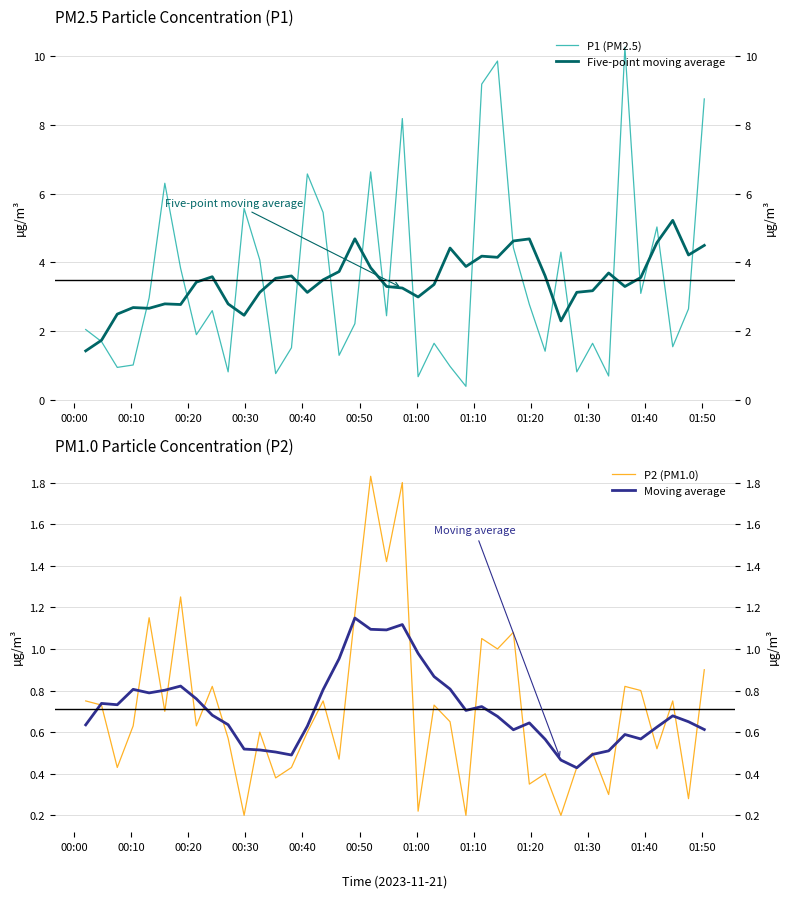

Is it true that Moving average equals 0.2 at 33?

False